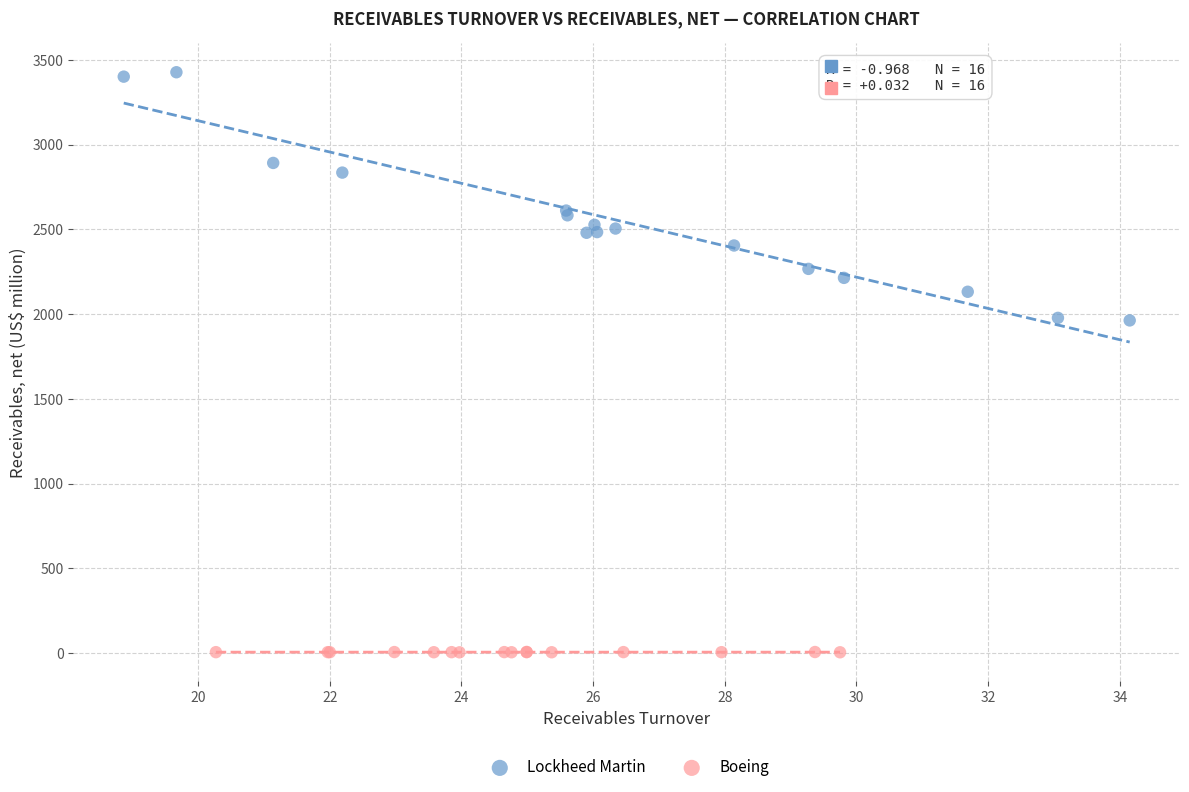

Which series has the widest spread of Y values?

Lockheed Martin